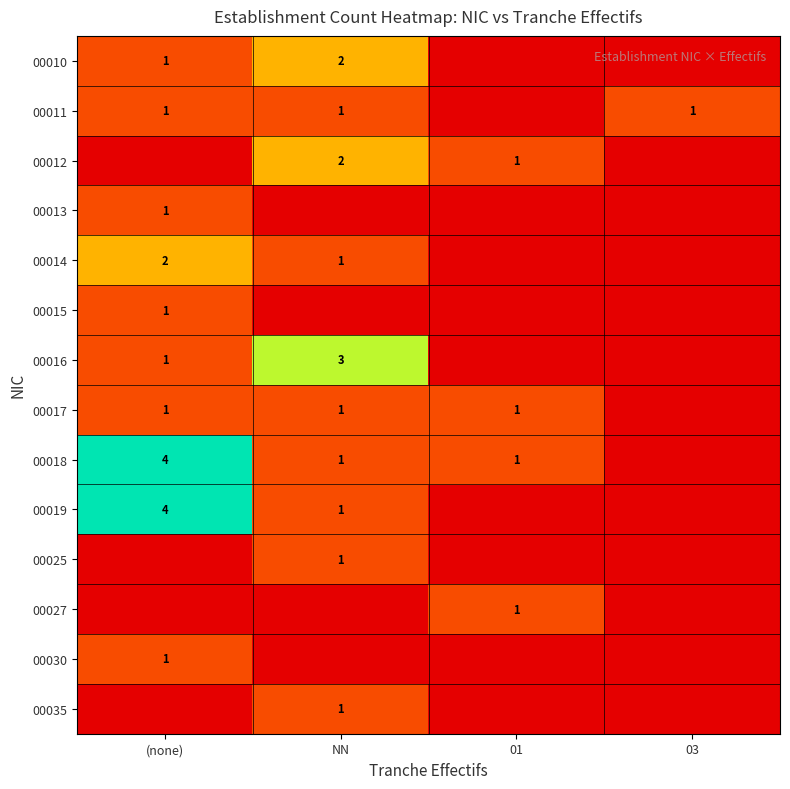

The 00018 series shows 7 at (none). True or false?

False